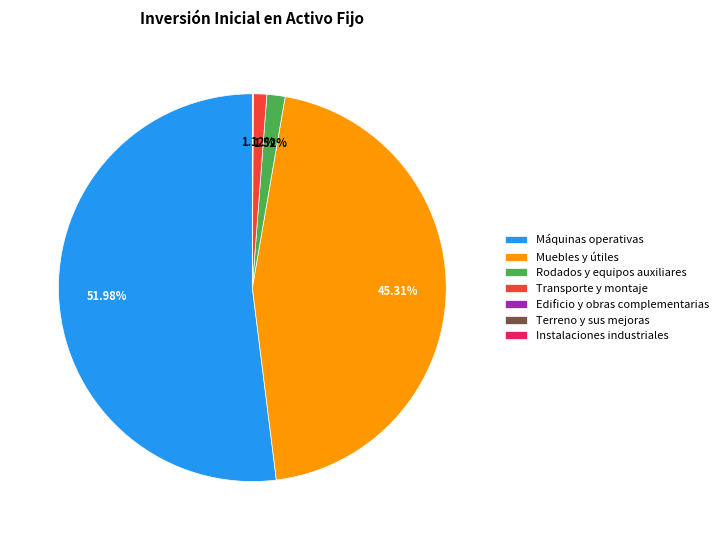

Which slice is the largest?

Máquinas operativas